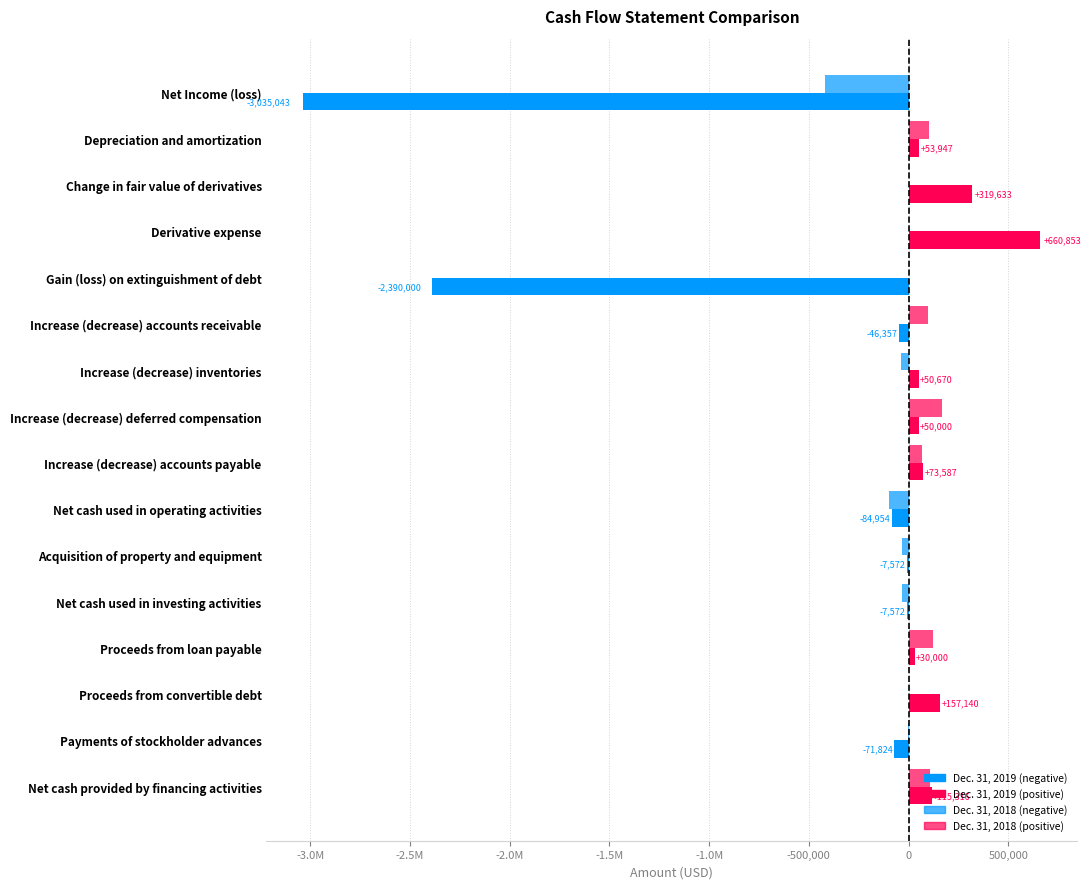

Count the number of categories in the chart.

16